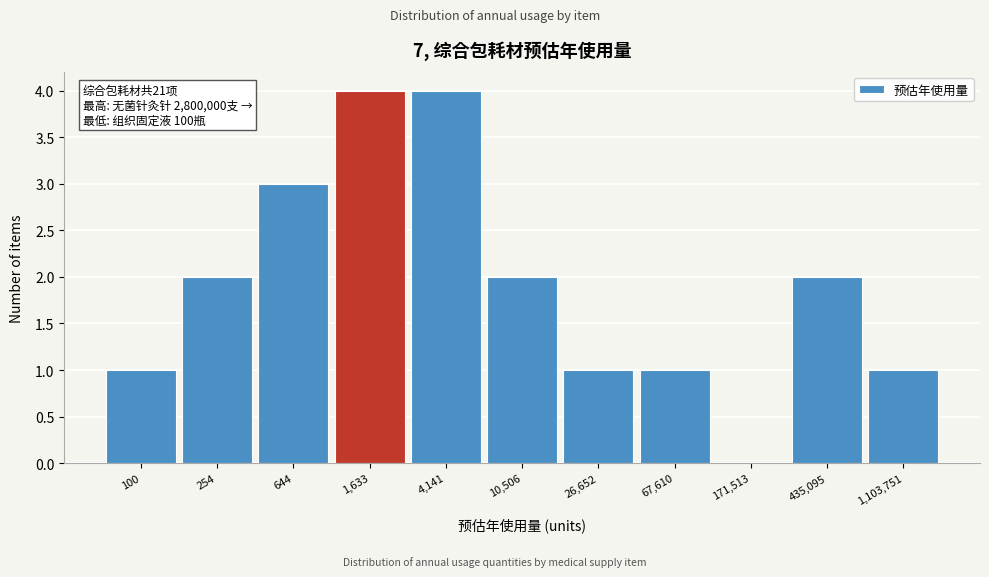

Reading right to left, what are all the values shown in this chart?

1,103,751=1	435,095=2	171,513=0	67,610=1	26,652=1	10,506=2	4,141=4	1,633=4	644=3	254=2	100=1